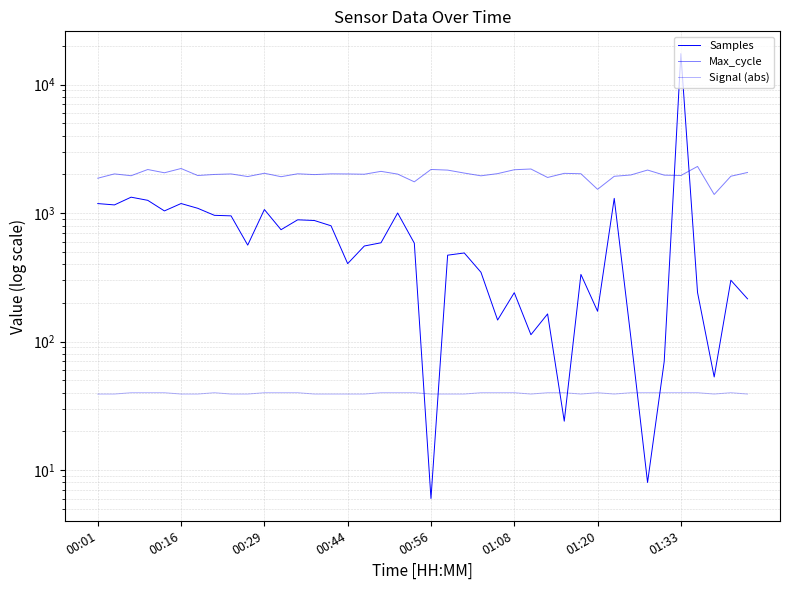

At how many categories does at least one series exceed 4640?

1